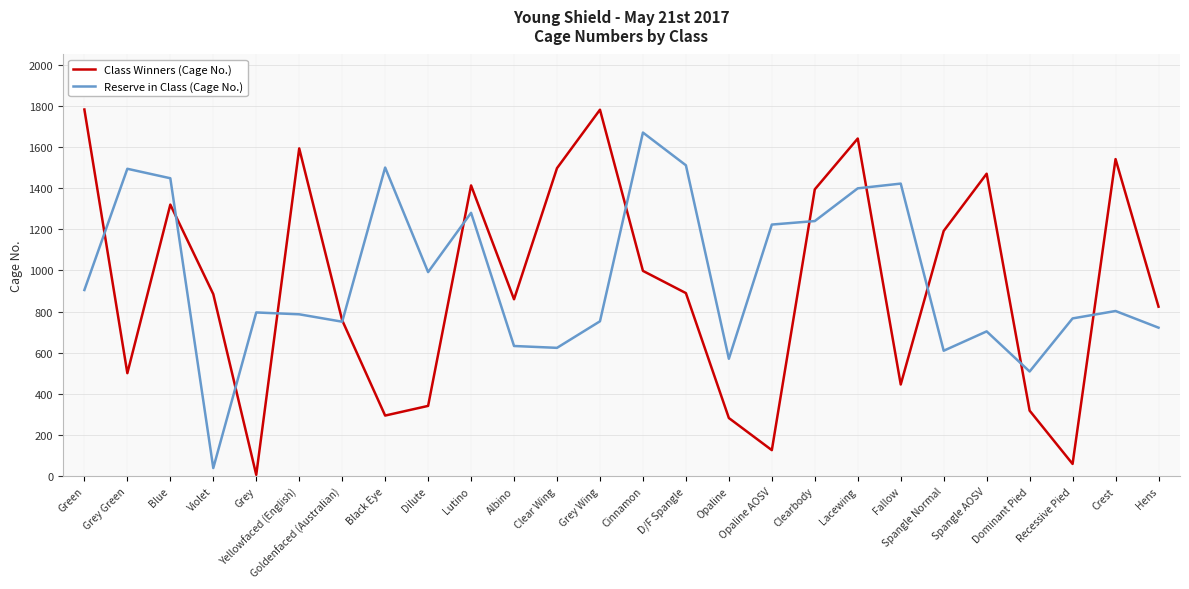

At which category does Reserve in Class (Cage No.) reach its first local valley?

Violet